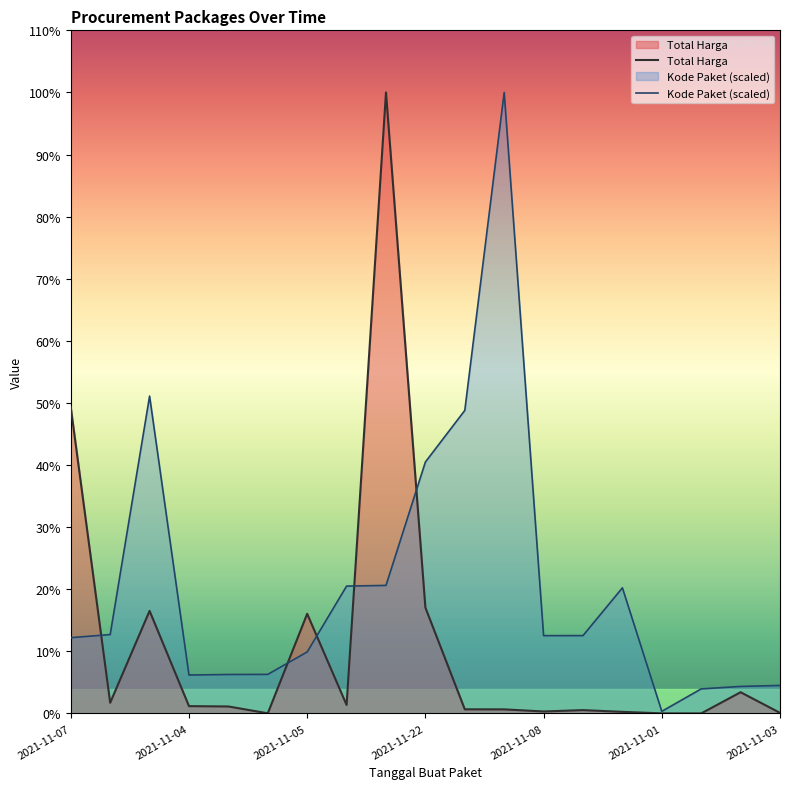

How many intersections are there between Kode Paket (scaled) and Total Harga?

5